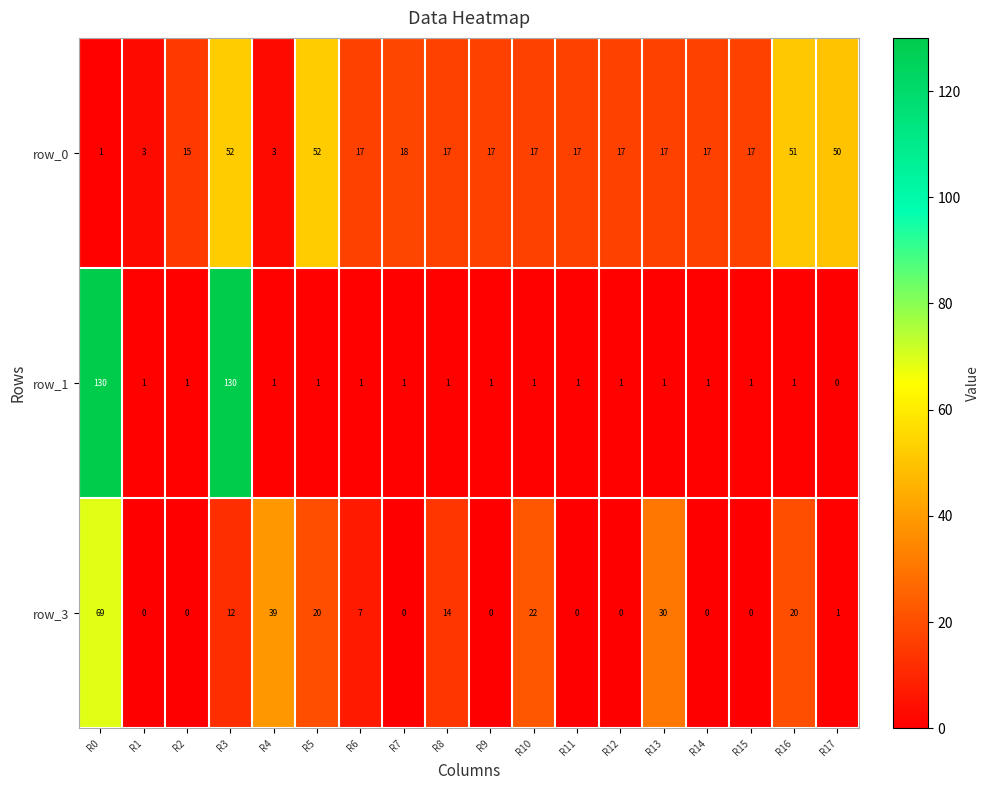

What value does the row_1 series have at R10?

1